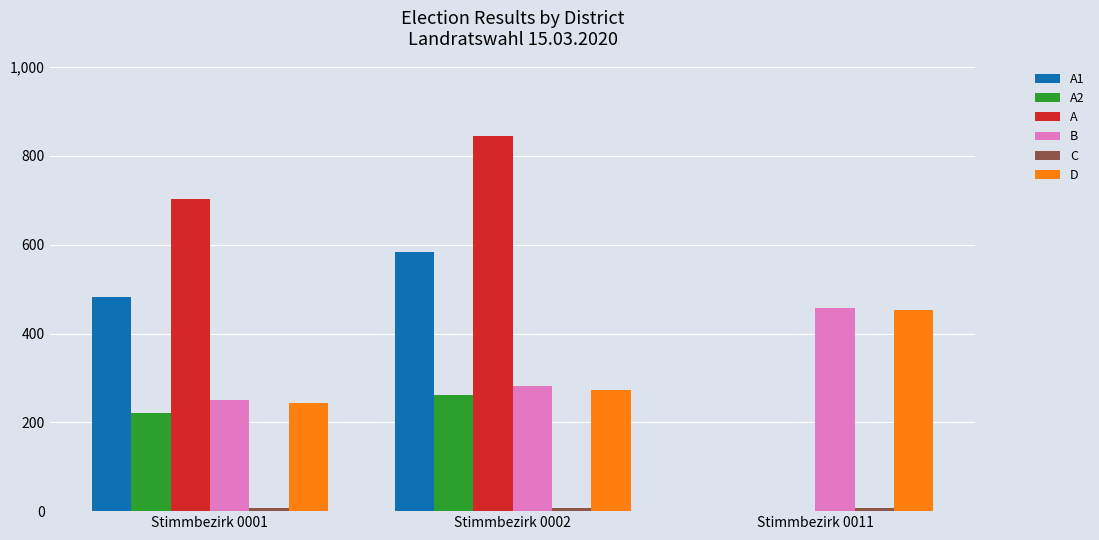

How many values in A2 are above zero?

2